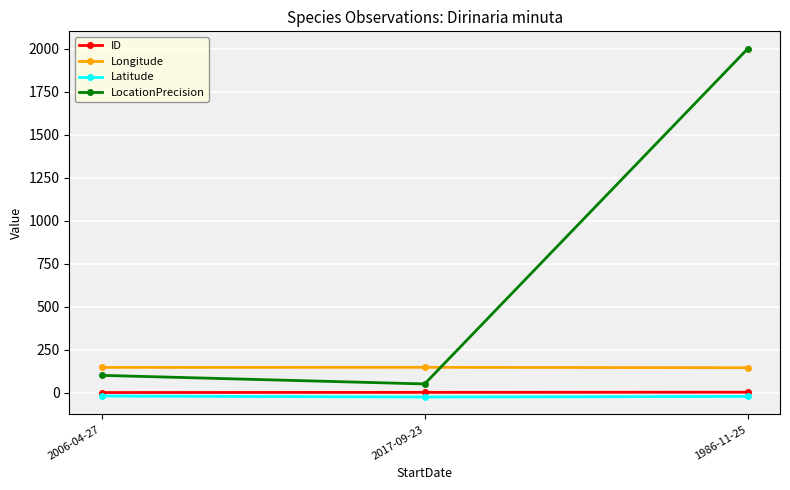

What is the label of the 2nd point from the right?

2017-09-23